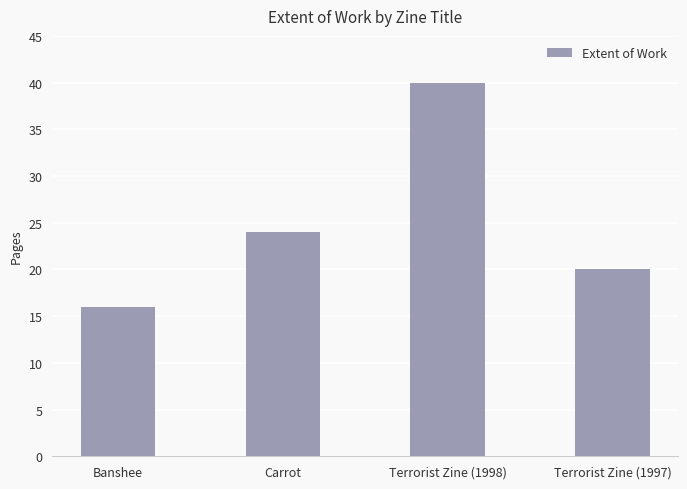

What is the difference between the maximum and minimum values?

24